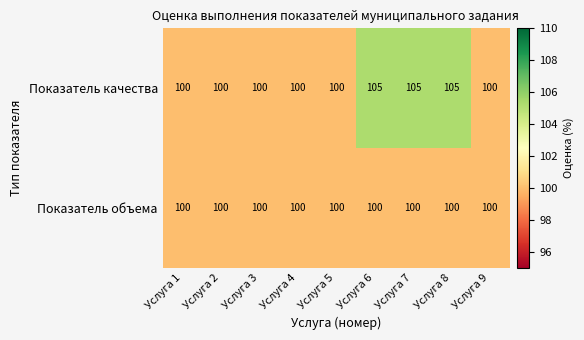

What is the maximum value for Показатель объема?

100